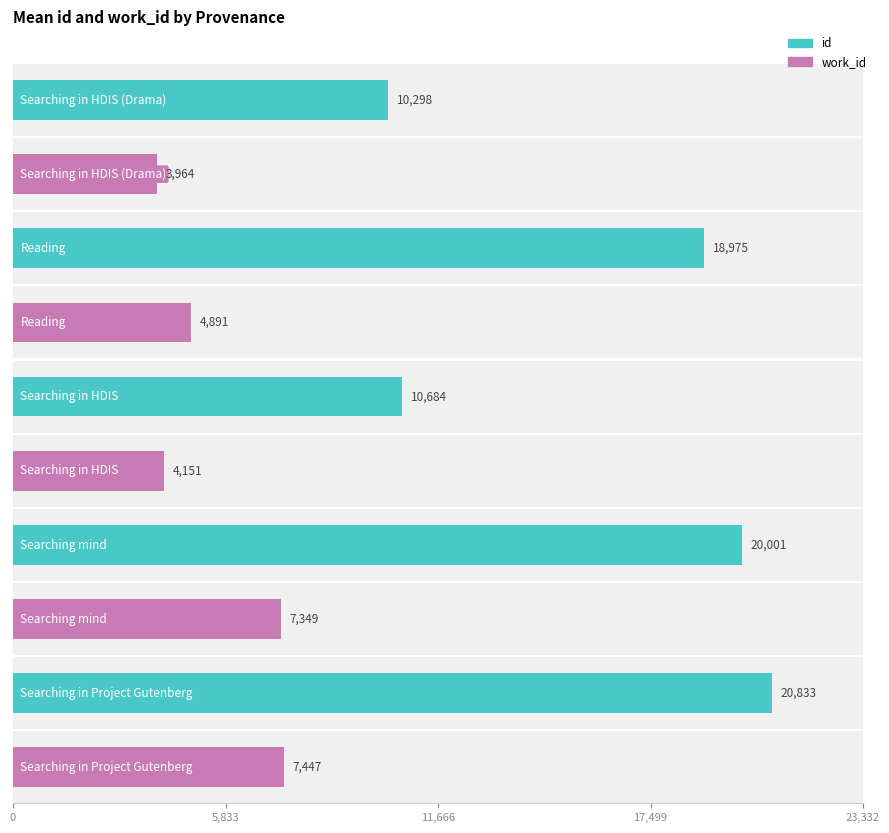

Count the number of data series in this chart.

2